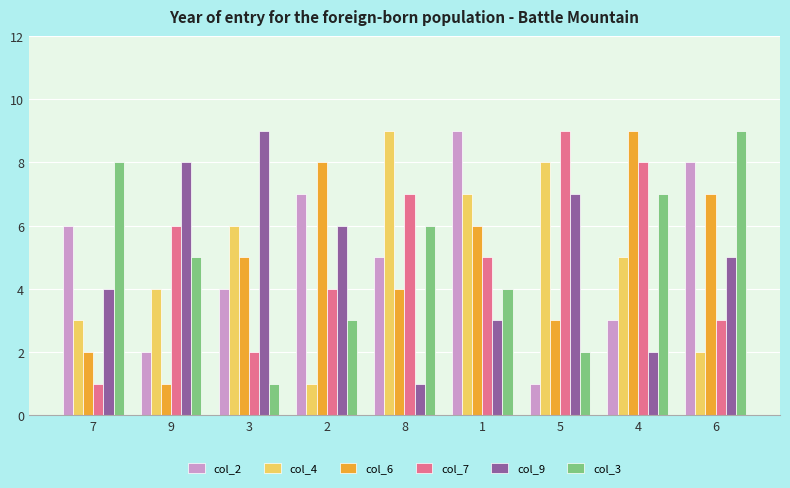

At 2, list the series in order from smallest to largest.

col_4, col_3, col_7, col_9, col_2, col_6